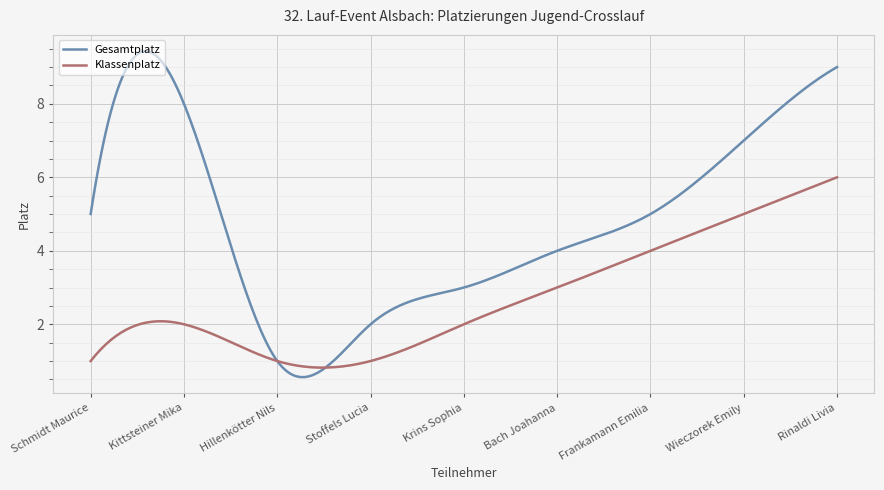

Which series has the largest total across all categories?

Gesamtplatz